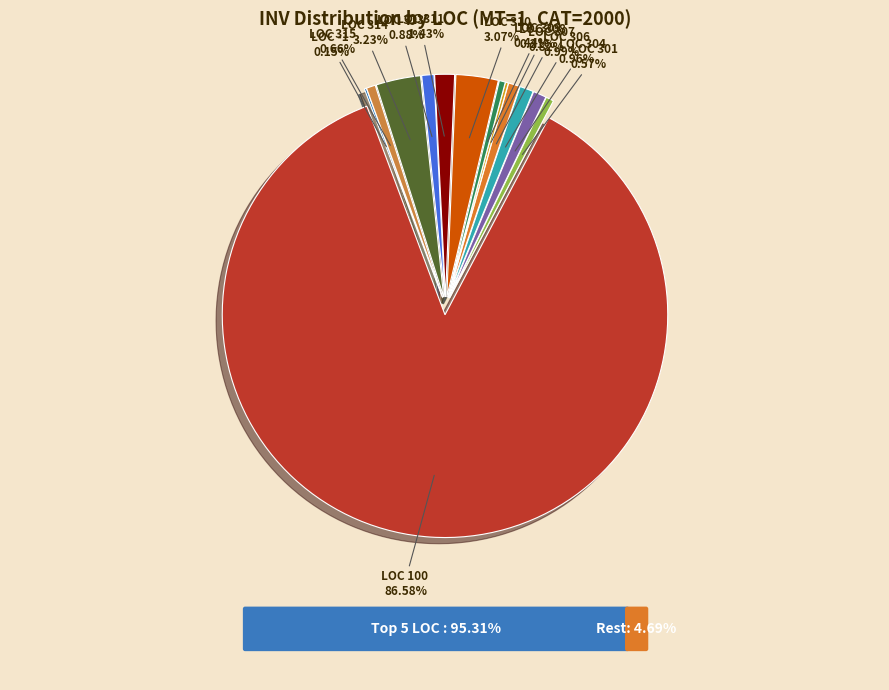

To the nearest percent, what is the average slice percentage?

8%